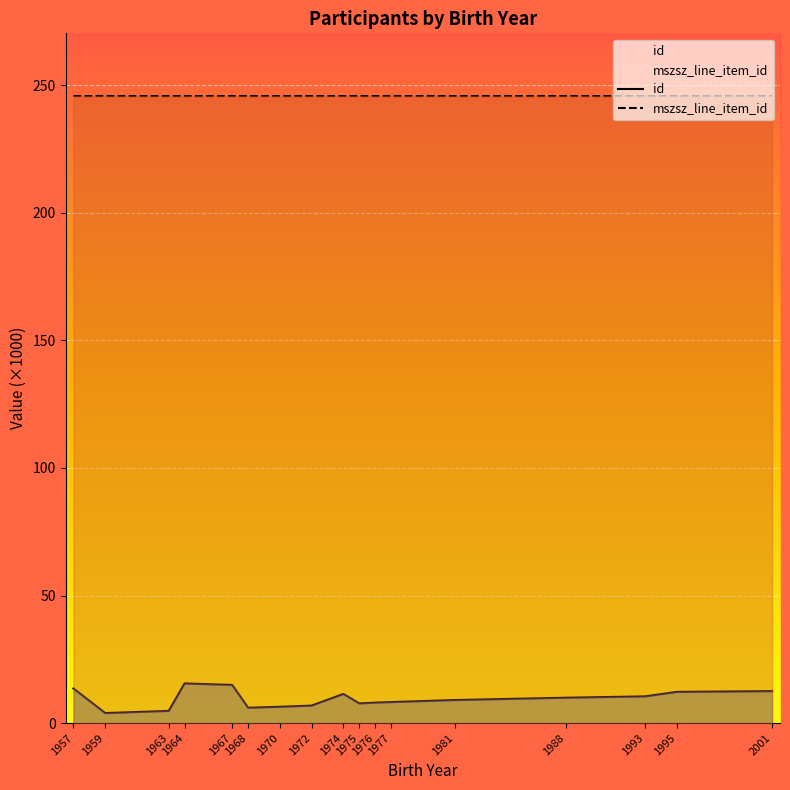

Reading left to right, extract all data points from this chart.

id: 1957=13.5	1959=3.9	1963=4.8	1964=15.5	1967=14.9	1968=6.0	1970=6.4	1972=6.8	1974=11.4	1975=7.7	1976=8.0	1977=8.2	1981=9.0	1988=9.9	1993=10.5	1995=12.2	2001=12.5
mszsz_line_item_id: 1957=245.8	1959=245.8	1963=245.8	1964=245.8	1967=245.8	1968=245.8	1970=245.8	1972=245.8	1974=245.8	1975=245.8	1976=245.8	1977=245.8	1981=245.8	1988=245.8	1993=245.8	1995=245.8	2001=245.8